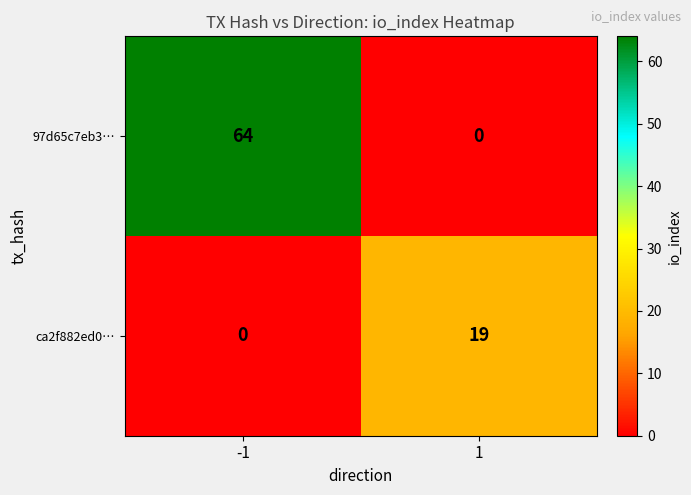

Rank the categories by ca2f882ed0… value from lowest to highest.

-1, 1